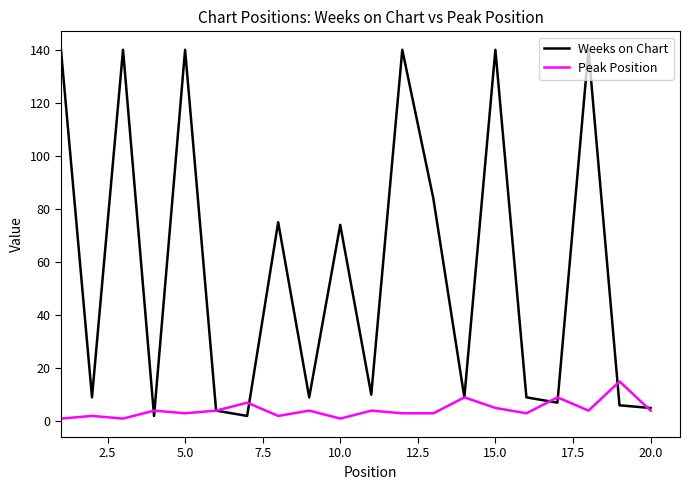

Rank the series by their maximum value, from lowest to highest.

Peak Position, Weeks on Chart